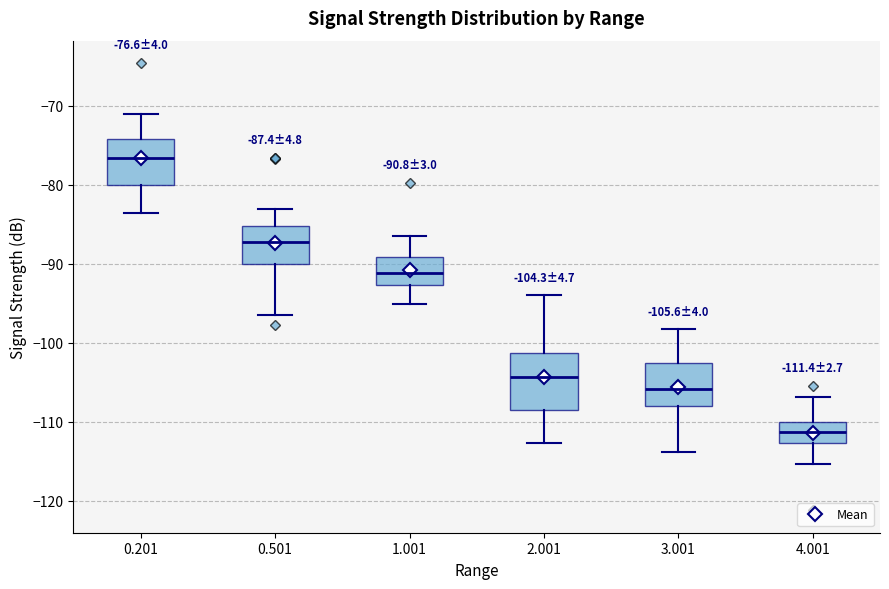

Which box has the highest median line?

0.201